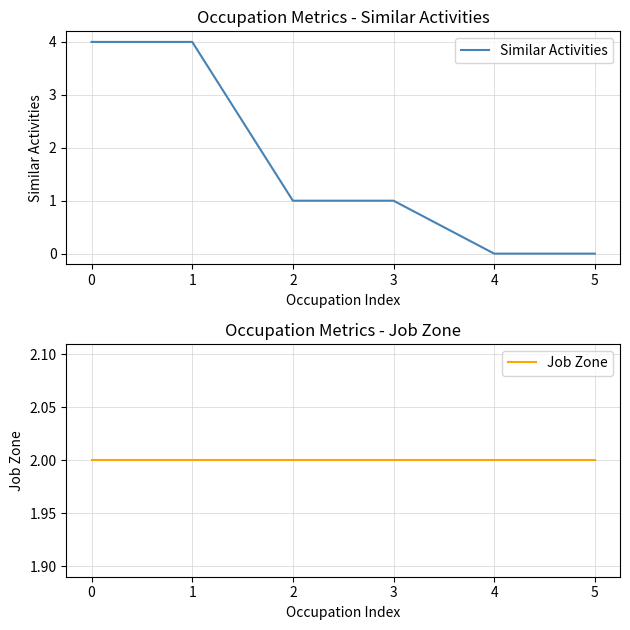

What is the average value of the Job Zone series?

2